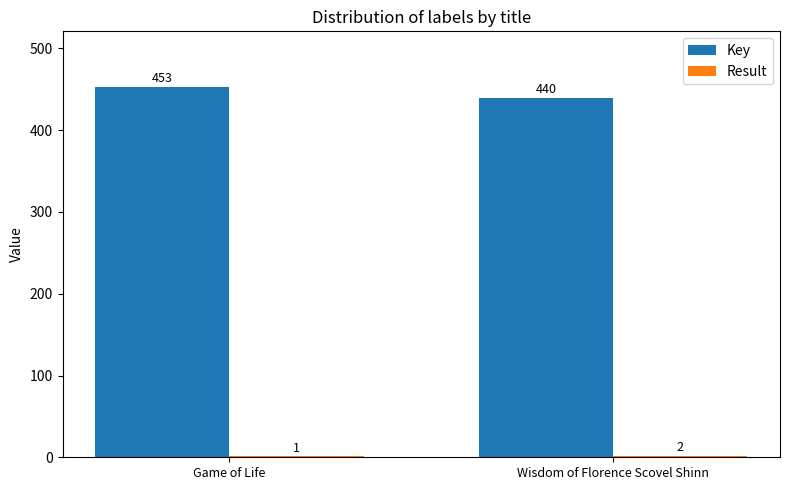

What is the maximum value shown in the chart?

453